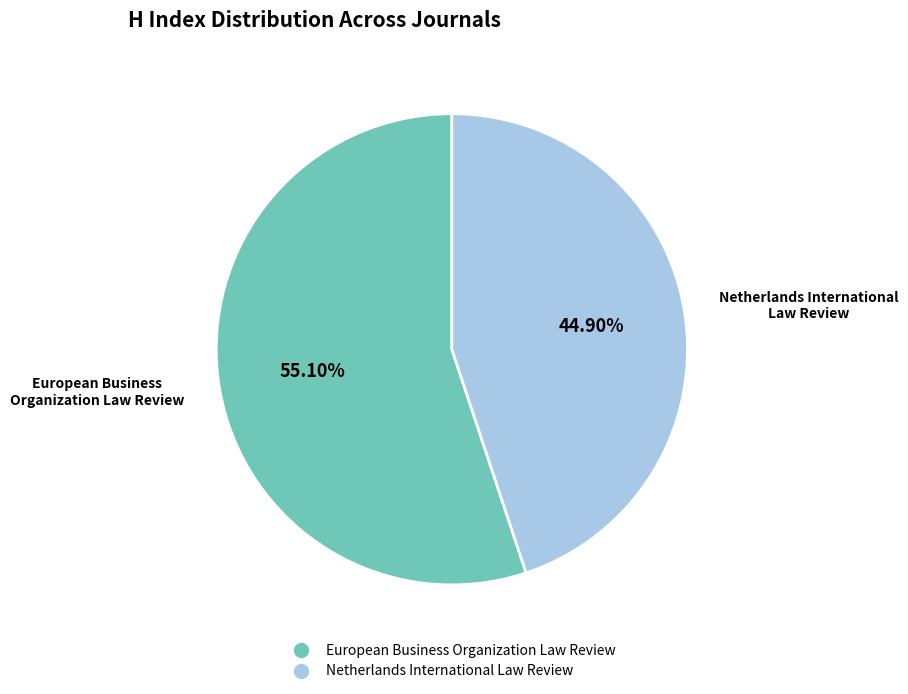

What is the smallest slice in the pie chart?

Netherlands International Law Review